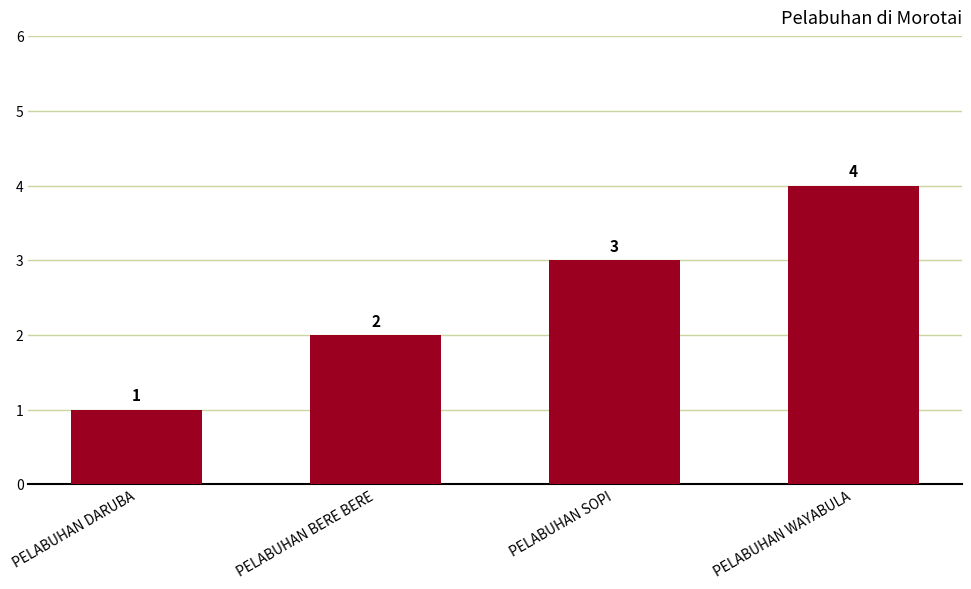

List the labels in order of value, smallest first.

PELABUHAN DARUBA, PELABUHAN BERE BERE, PELABUHAN SOPI, PELABUHAN WAYABULA